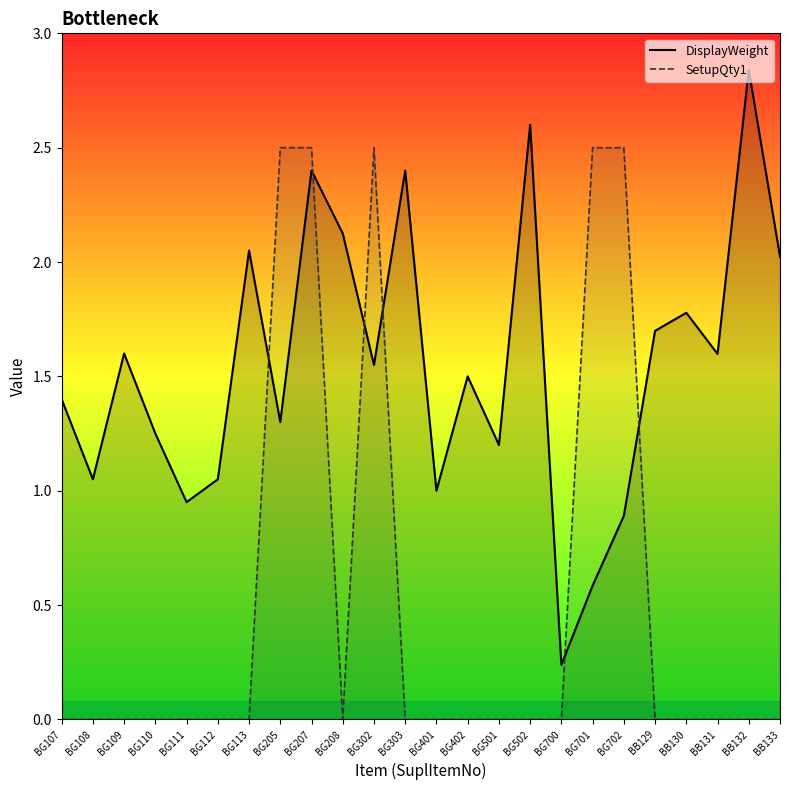

At which label does DisplayWeight first exceed 1?

BG107